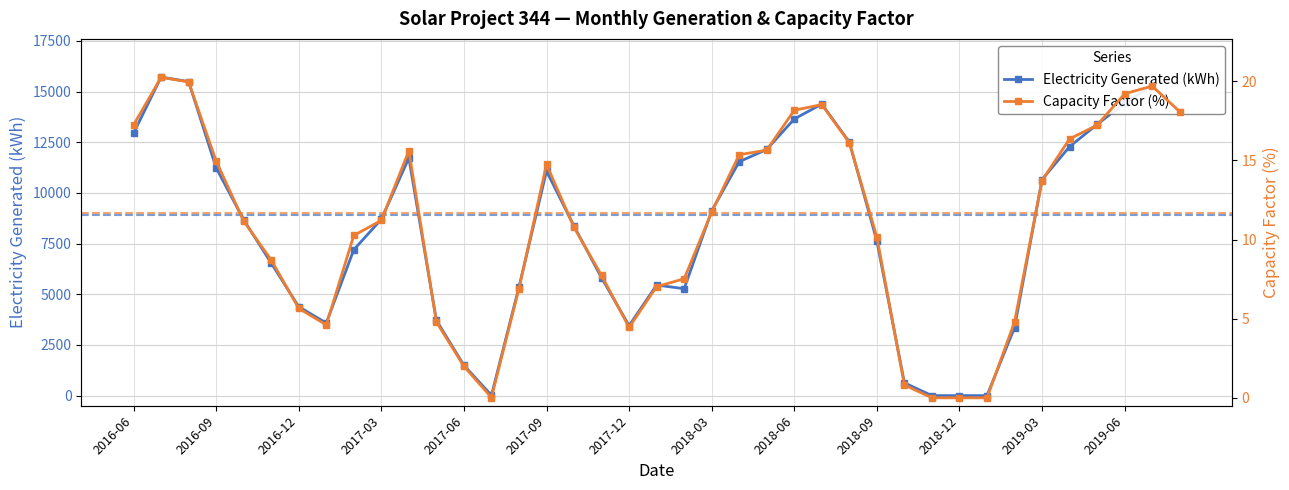

What is the highest value of the Electricity Generated (kWh) series?

15712.2